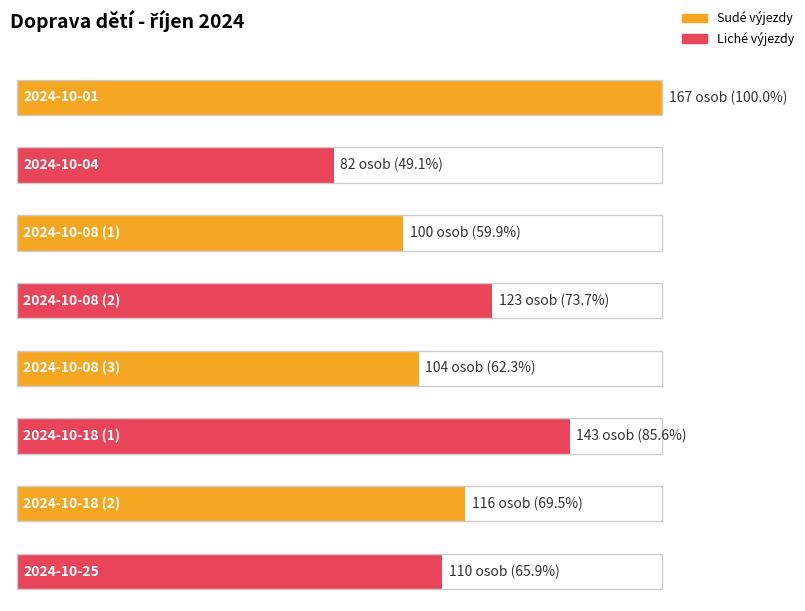

What is the label of the 3rd bar from the left?

2024-10-08 (1)